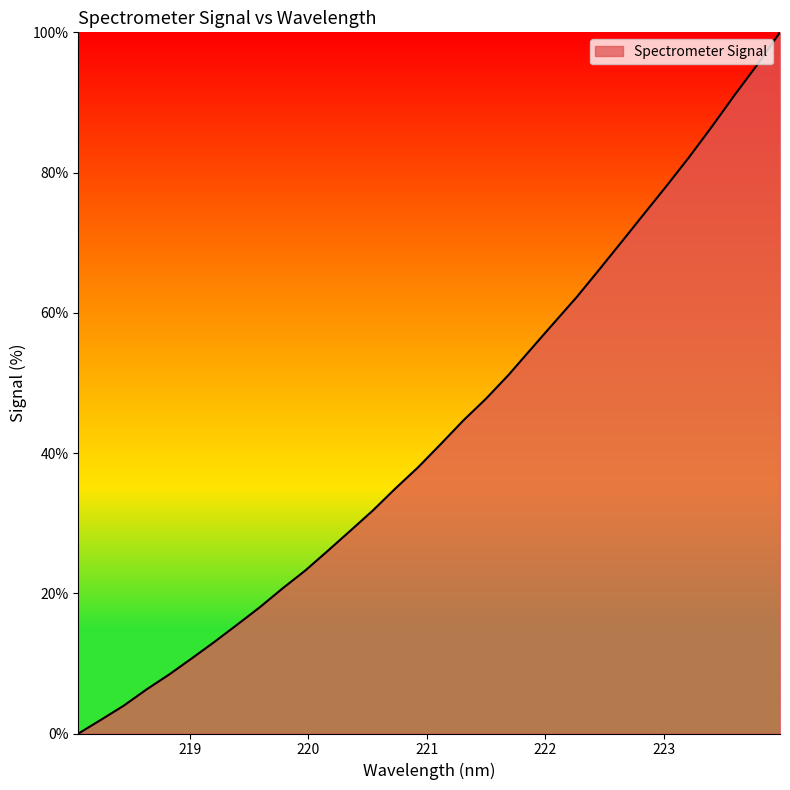

How many positive values are there?

31